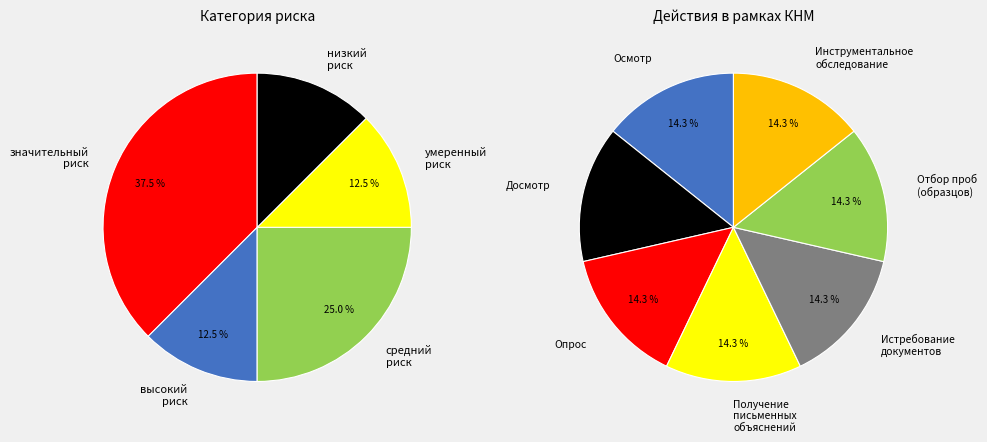

Rank the categories by value from highest to lowest.

значительный риск, средний риск, высокий риск, умеренный риск, низкий риск